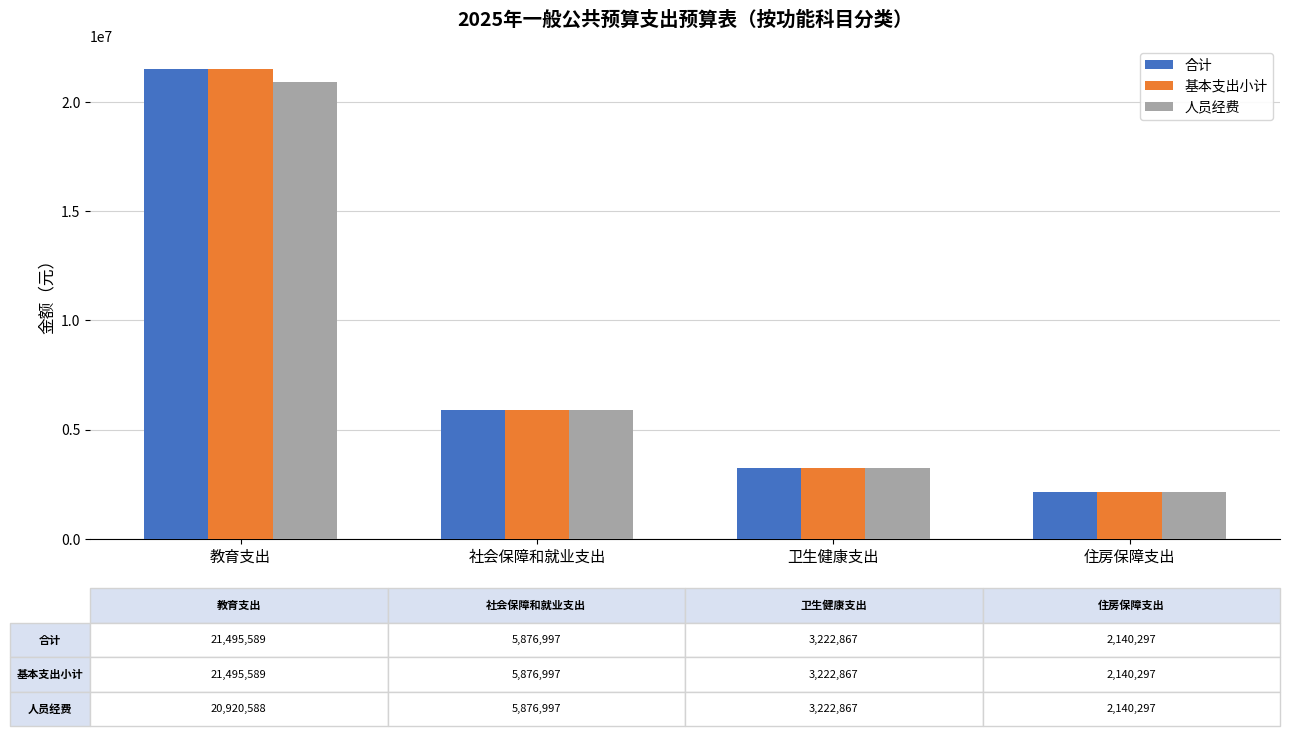

Where is 人员经费 nearest to the value 11530442?

社会保障和就业支出